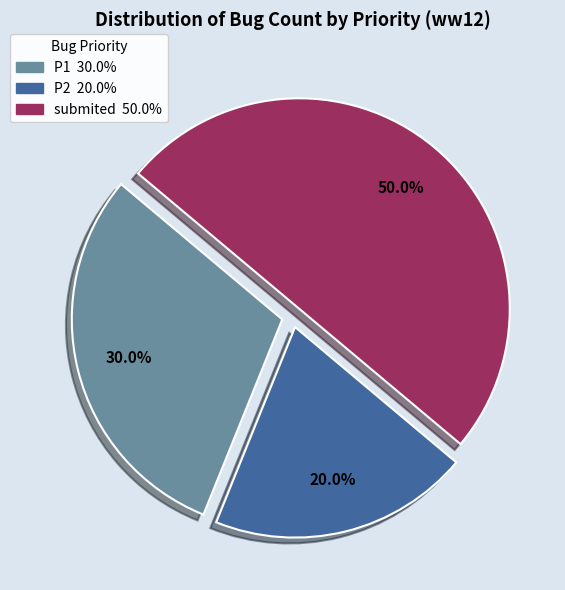

Which slice is the largest?

submited